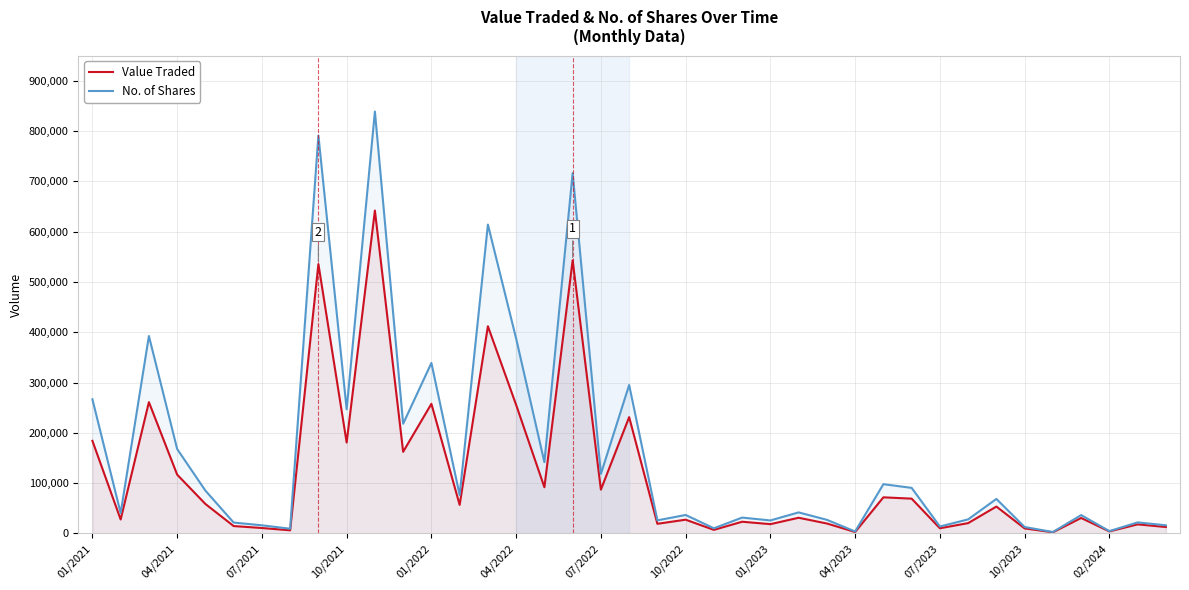

The value of Value Traded at 07/2022 is 17882. True or false?

False